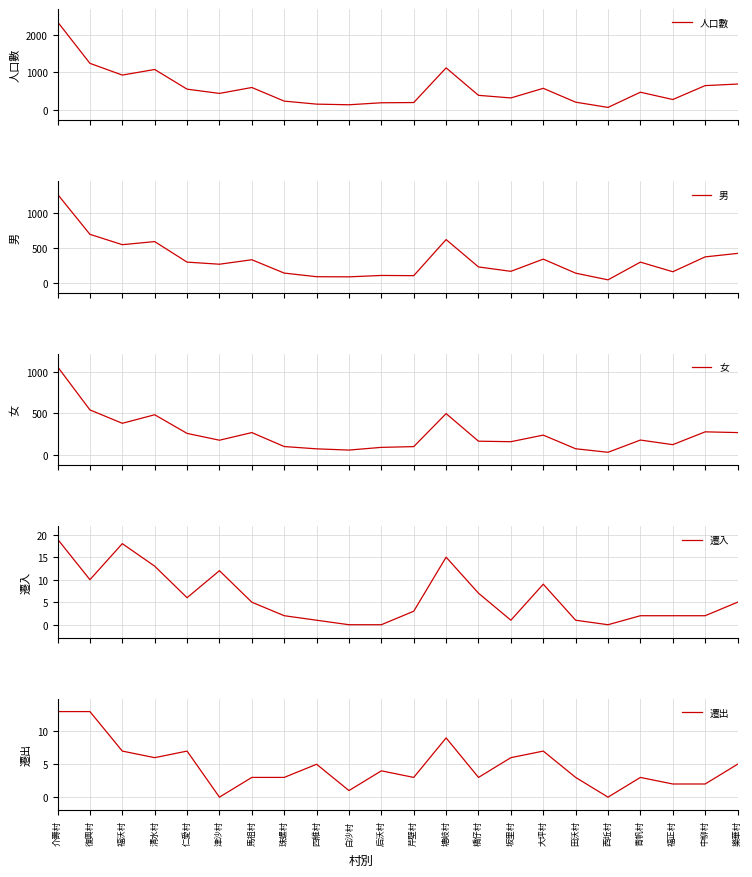

Reading left to right, list all the values displayed in this chart.

人口數: 2342	1242	931	1079	558	445	602	241	161	144	197	203	1122	394	325	580	213	74	477	283	652	693
男: 1273	699	551	595	301	271	335	144	92	90	110	107	624	232	169	344	143	47	301	163	376	426
女: 1069	543	380	484	257	174	267	97	69	54	87	96	498	162	156	236	70	27	176	120	276	267
遷入: 19	10	18	13	6	12	5	2	1	0	0	3	15	7	1	9	1	0	2	2	2	5
遷出: 13	13	7	6	7	0	3	3	5	1	4	3	9	3	6	7	3	0	3	2	2	5